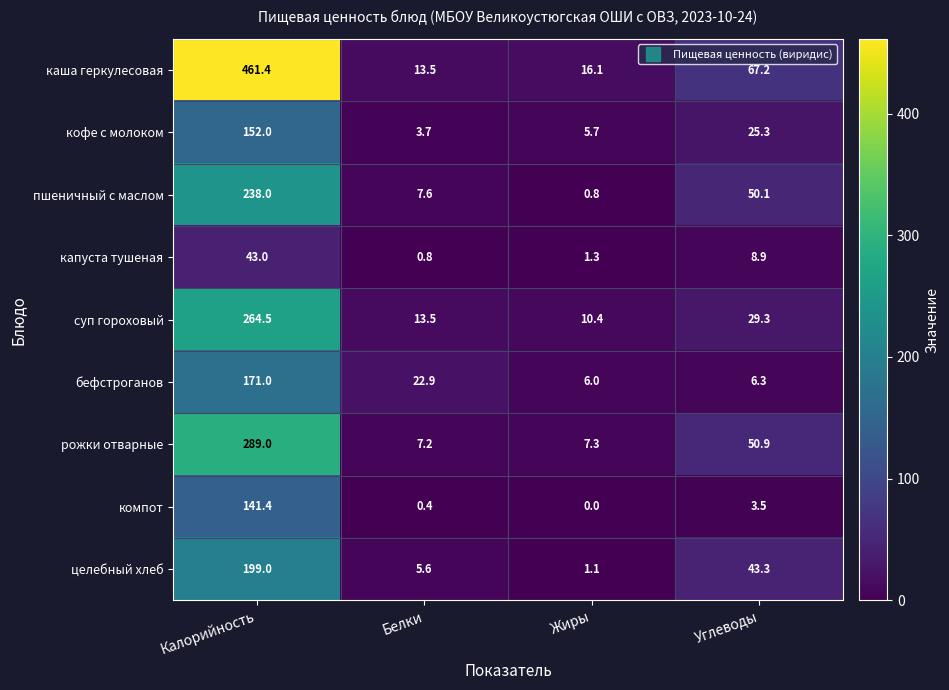

What is the sum of the компот values at Жиры and Калорийность?

141.4